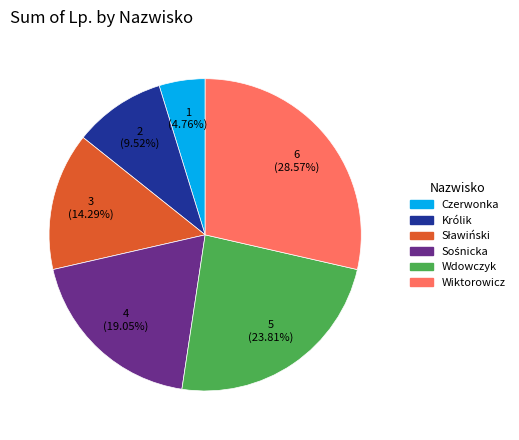

Is the sum of Czerwonka and Wiktorowicz greater than half?

No